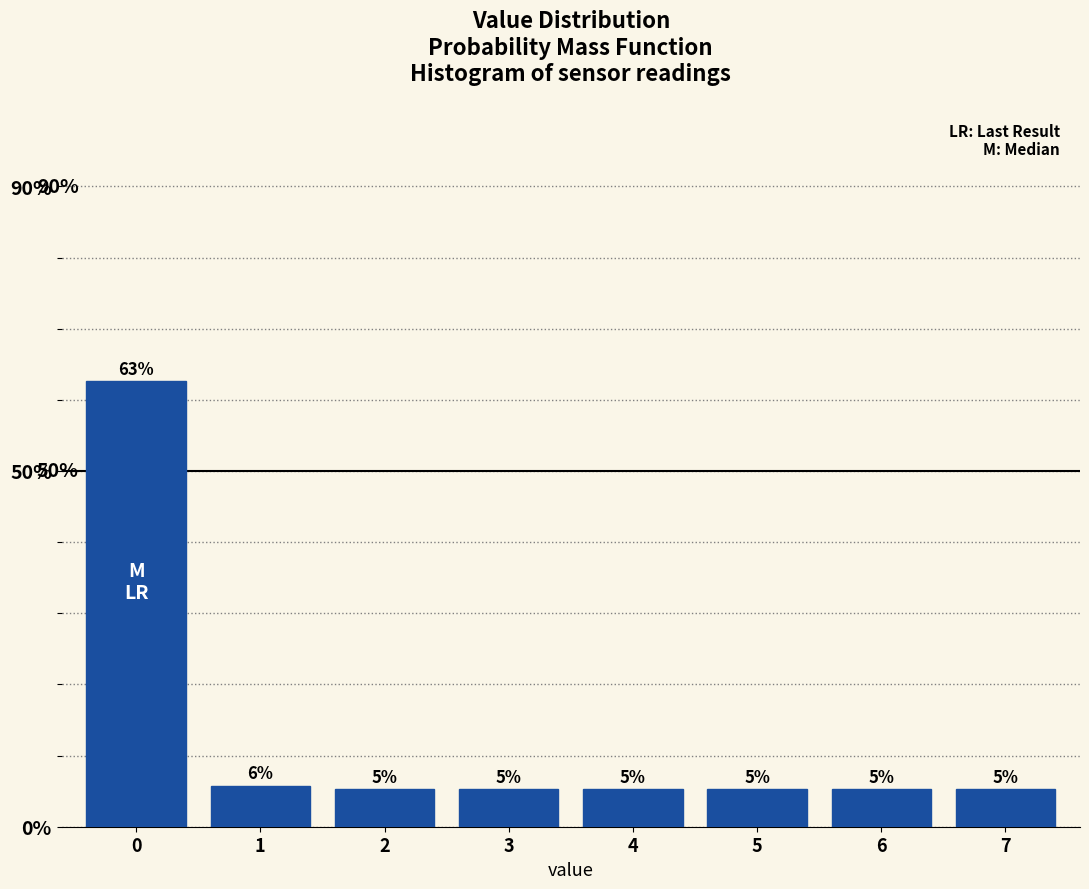

Does the chart contain any negative values?

No